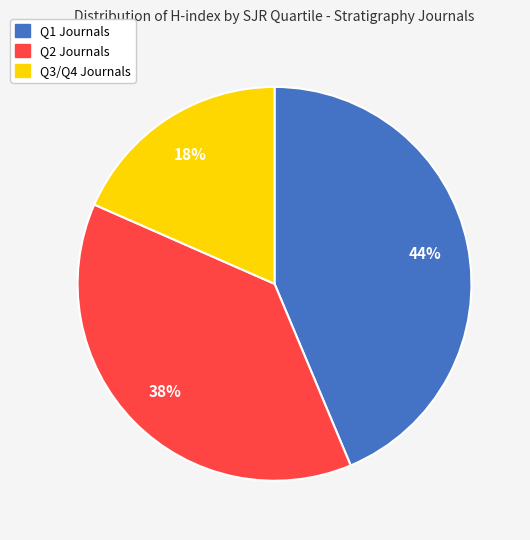

Count the number of slices in the pie.

3